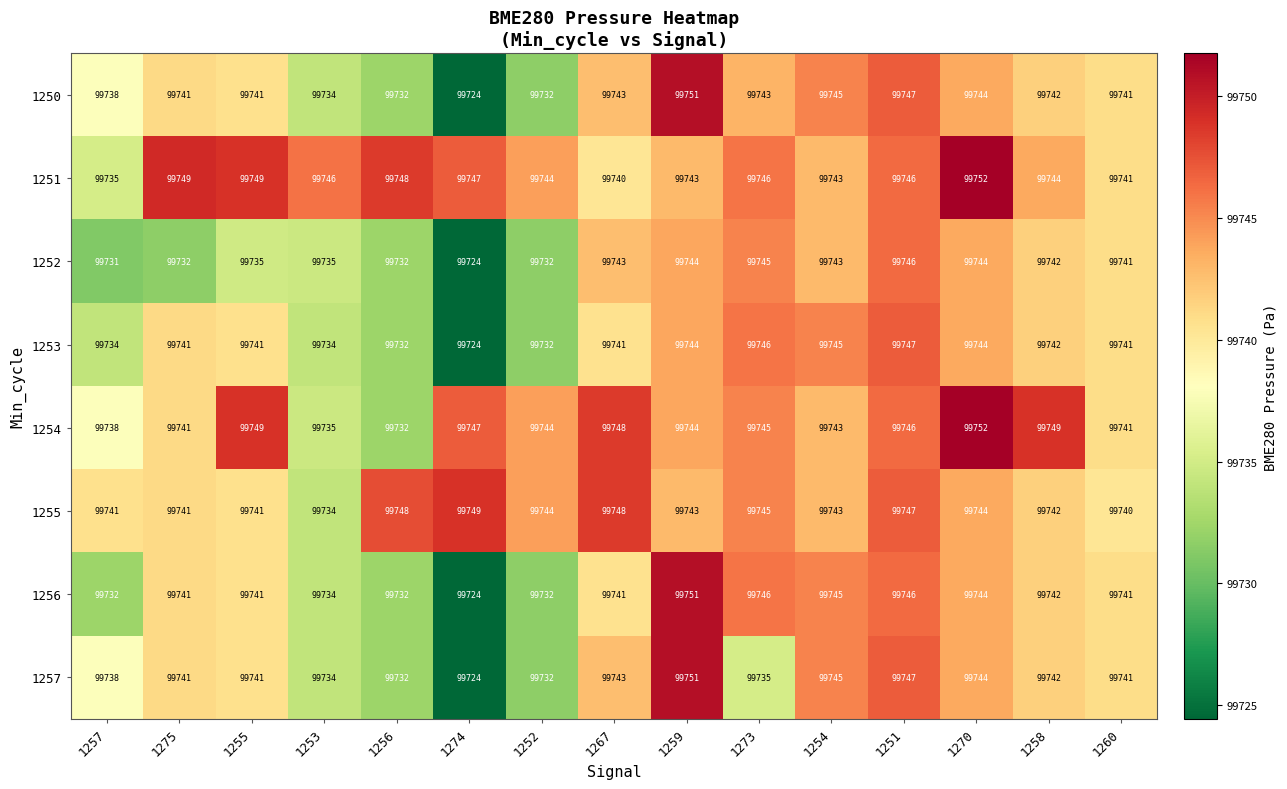

What is the sum of the 1257 values at 1275 and 1255?

199482